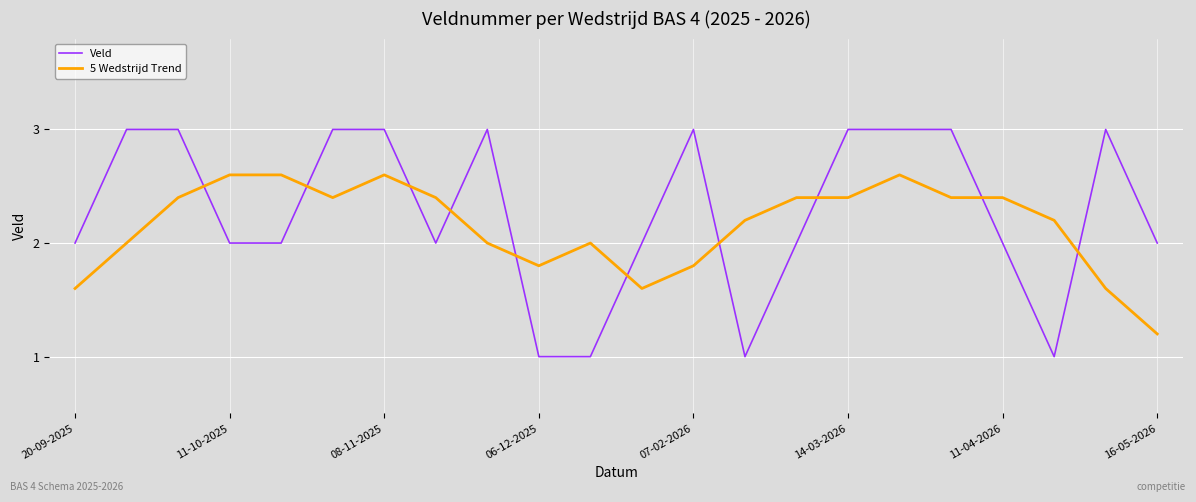

List the series in order of their peak value, highest first.

Veld, 5 Wedstrijd Trend